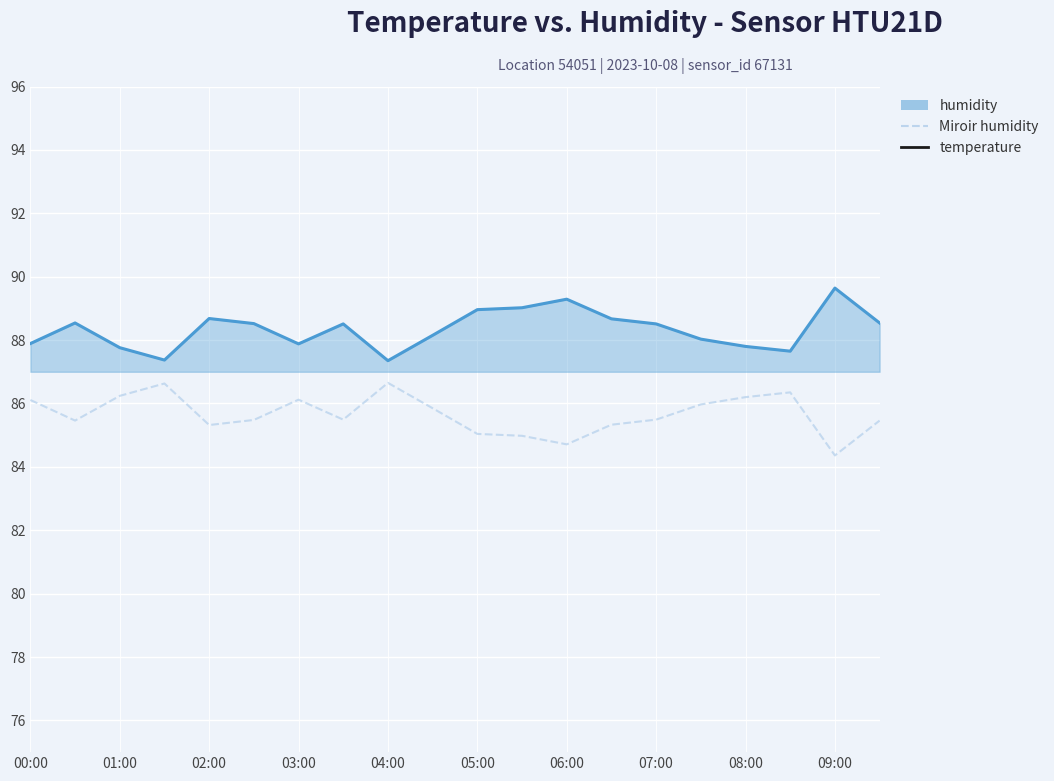

Between 02:00 and 07:00, which series saw the biggest shift?

humidity